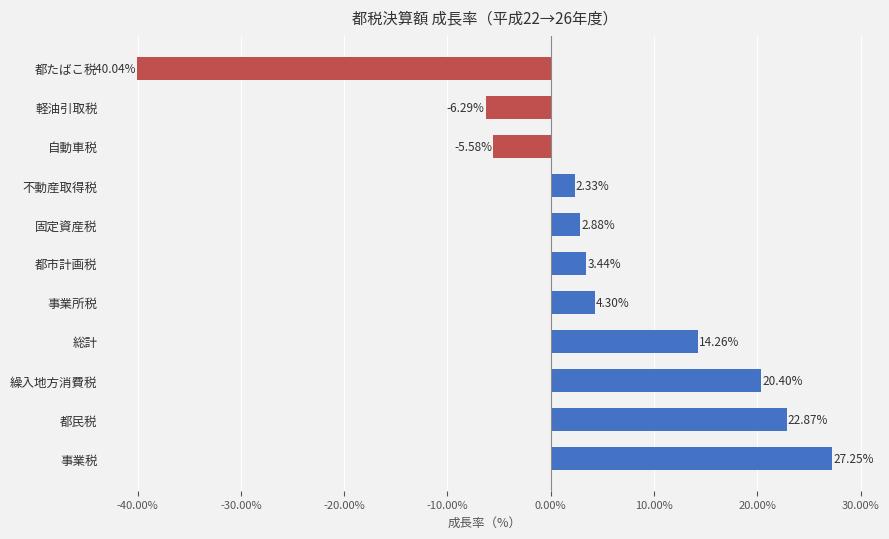

Which has a higher value, 軽油引取税 or 不動産取得税?

不動産取得税